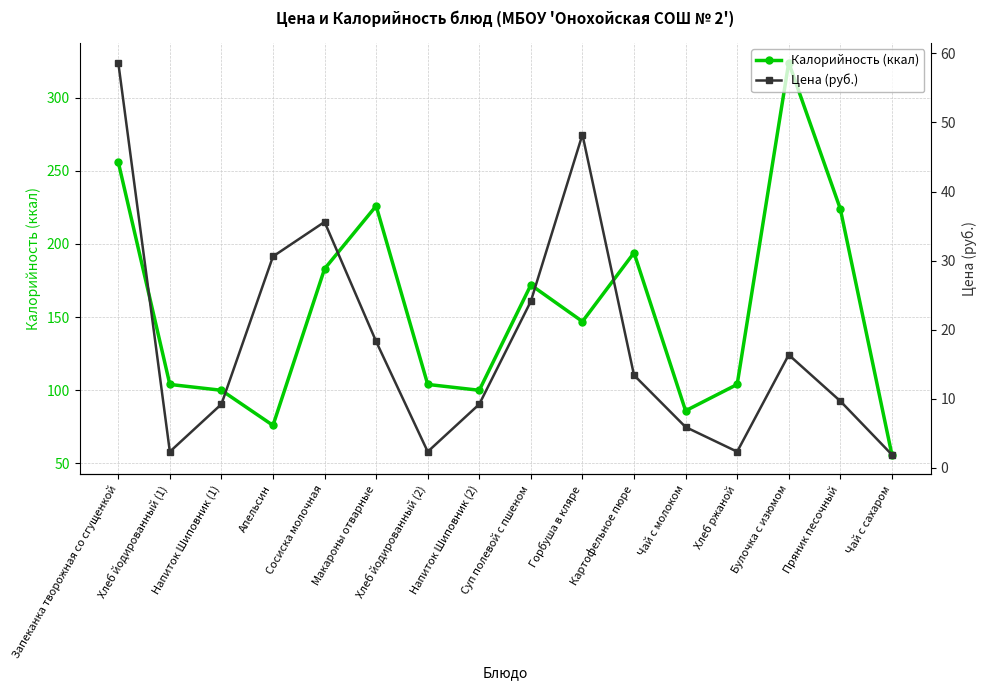

Between Напиток Шиповник (2) and Напиток Шиповник (1), which is larger?

Напиток Шиповник (2)